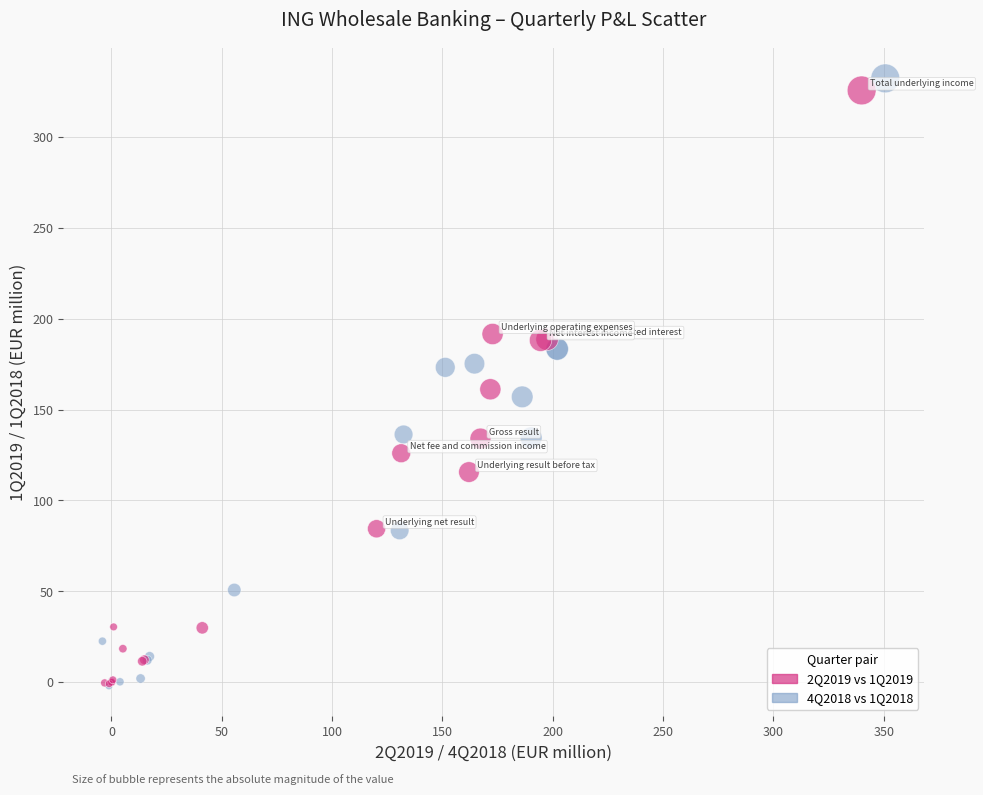

What are all the series names shown in the legend?

2Q2019 vs 1Q2019, 4Q2018 vs 1Q2018